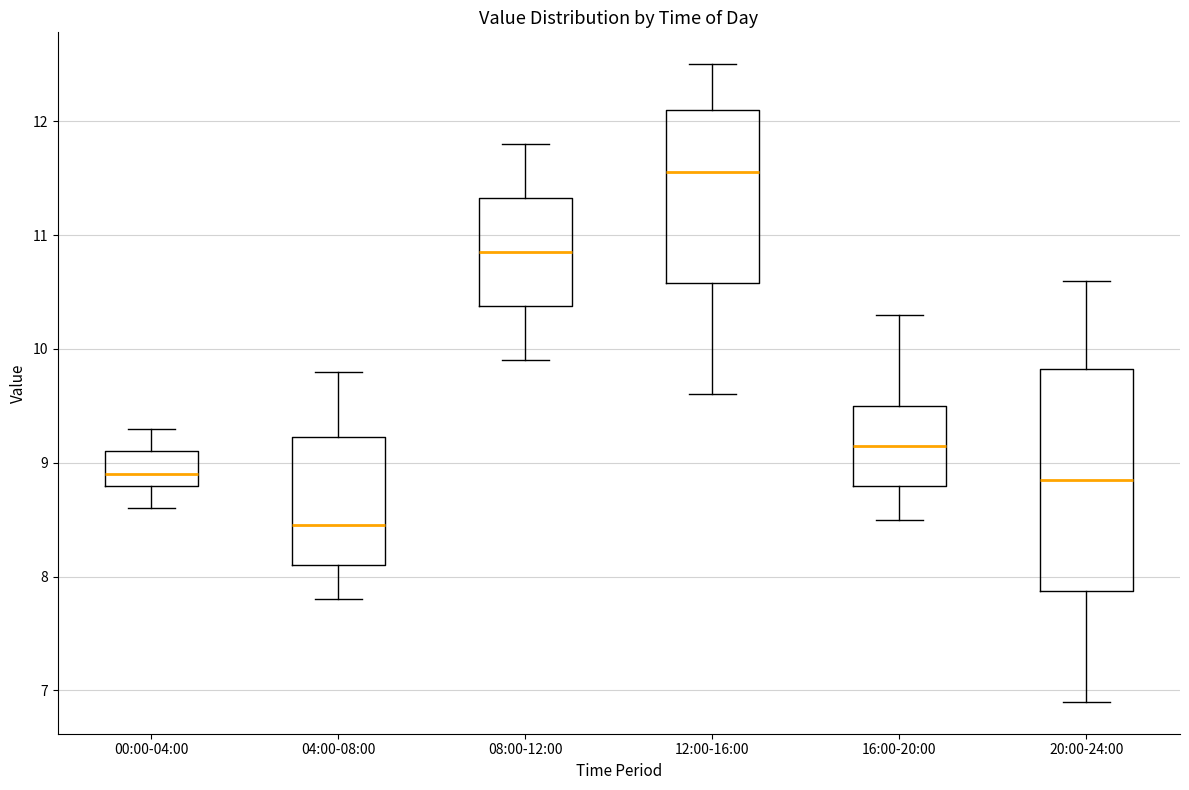

Which box has the highest median line?

12:00-16:00